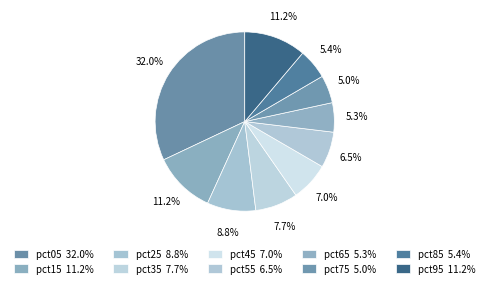

The pct35 slice represents 2% of the pie. True or false?

False